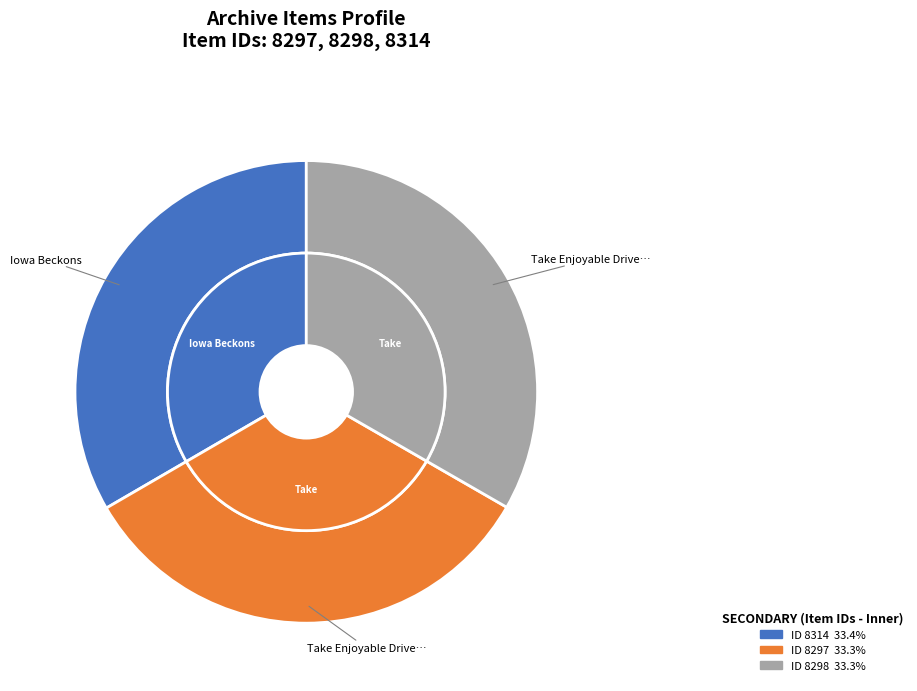

To the nearest percent, what is the average slice percentage?

33%